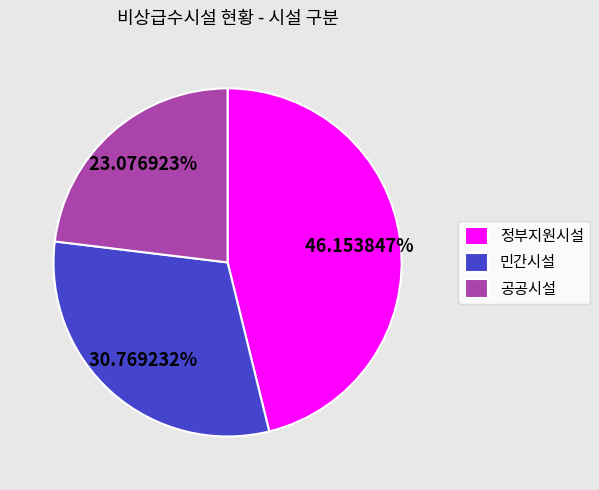

Which slice is the largest?

정부지원시설